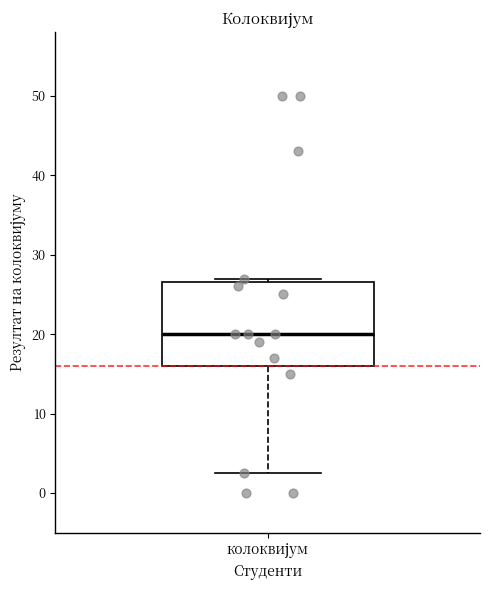

Transcribe this box plot: give where the median line is, the range the box spans, and where the two whiskers end, as read against the y-axis. The values are not printed on the chart, so give them approximately, as read against the axis.

median 20, box 16 to 27, whiskers 3 to 27 (just above the box's upper edge)